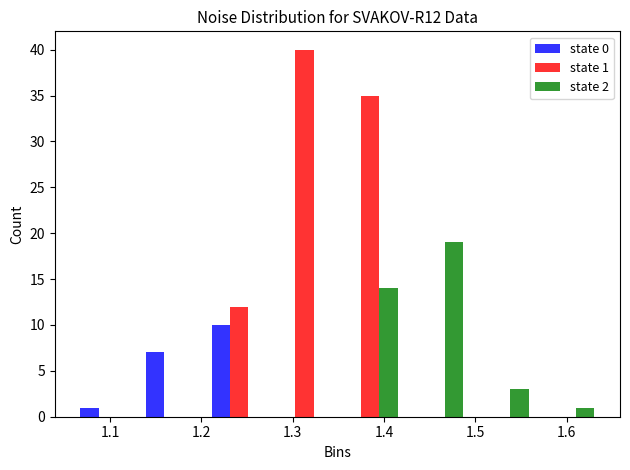

In the state 0 series, which range on the x-axis has the tallest bar?

1.21 to 1.28